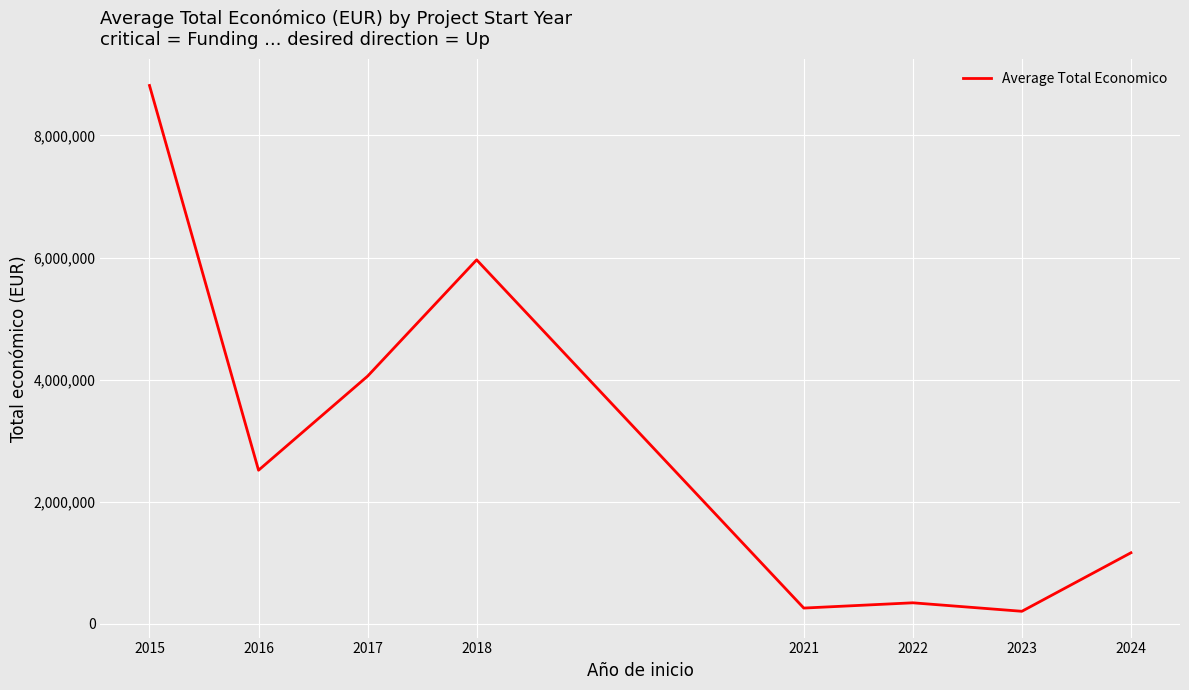

What is the difference between the values at 2016 and 2023?

2310153.5